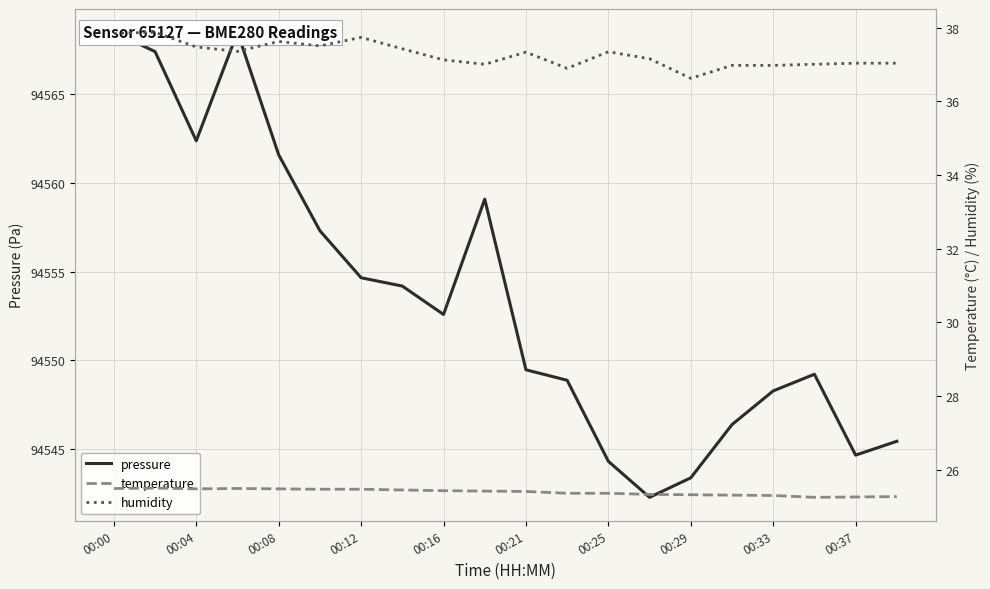

What is the minimum value for pressure?

94542.3